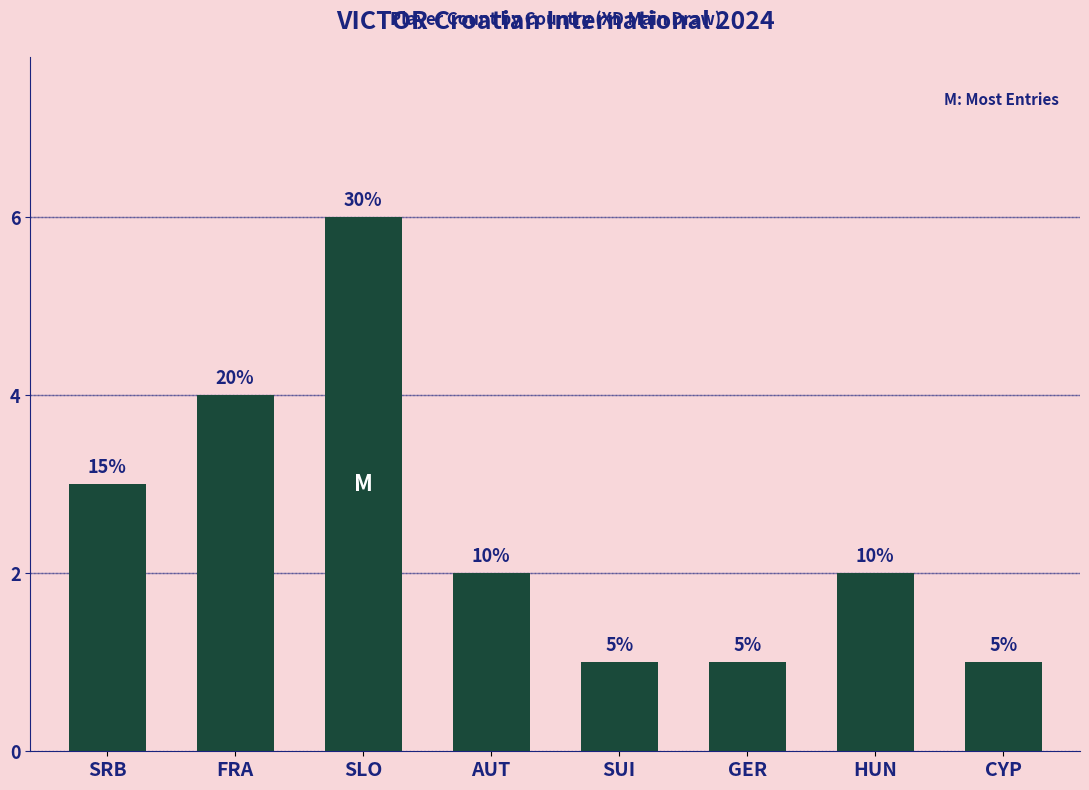

Reading right to left, list all the values displayed in this chart.

CYP=1	HUN=2	GER=1	SUI=1	AUT=2	SLO=6	FRA=4	SRB=3